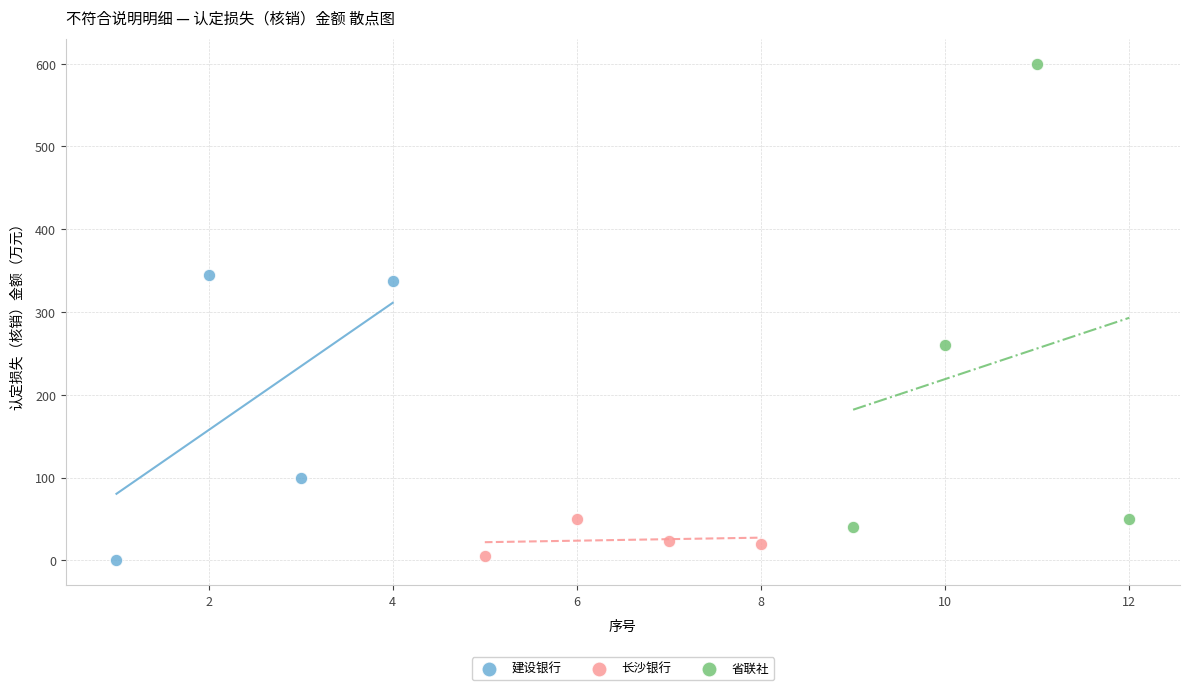

Which series has the largest Y range (max minus min)?

省联社